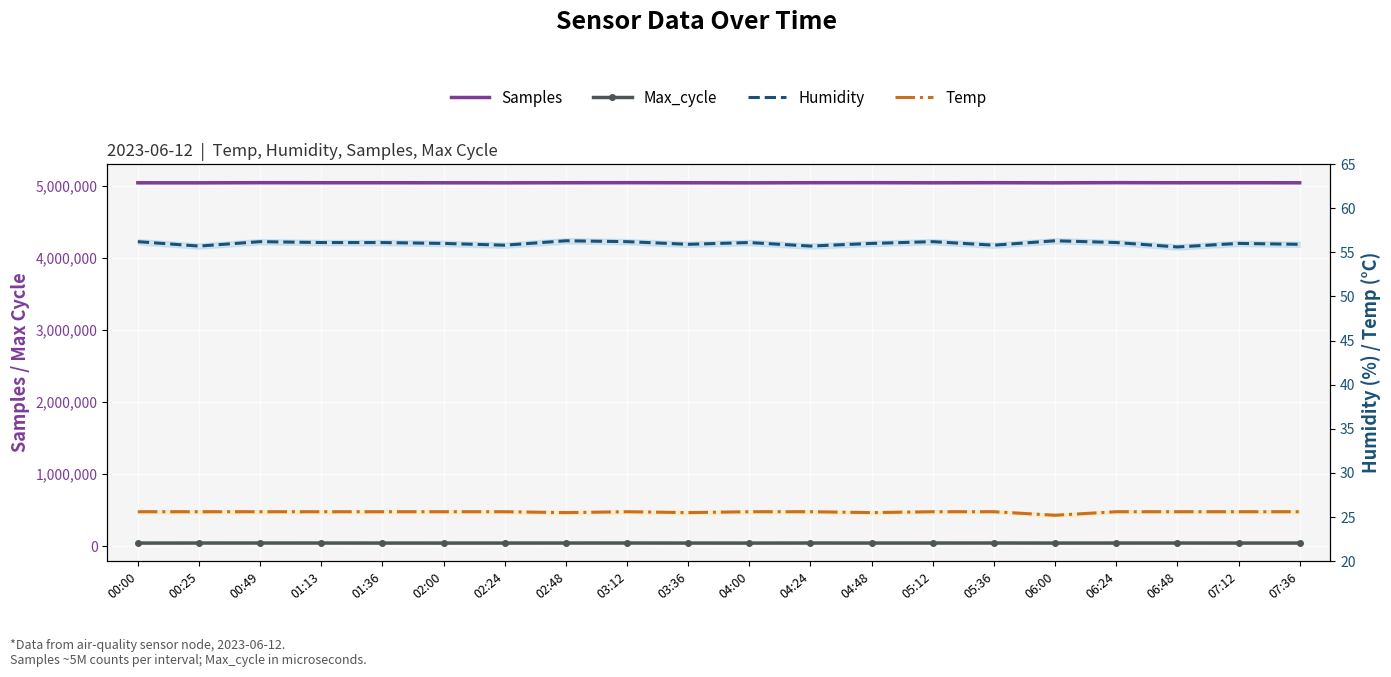

At which label does Samples reach its minimum?

04:00